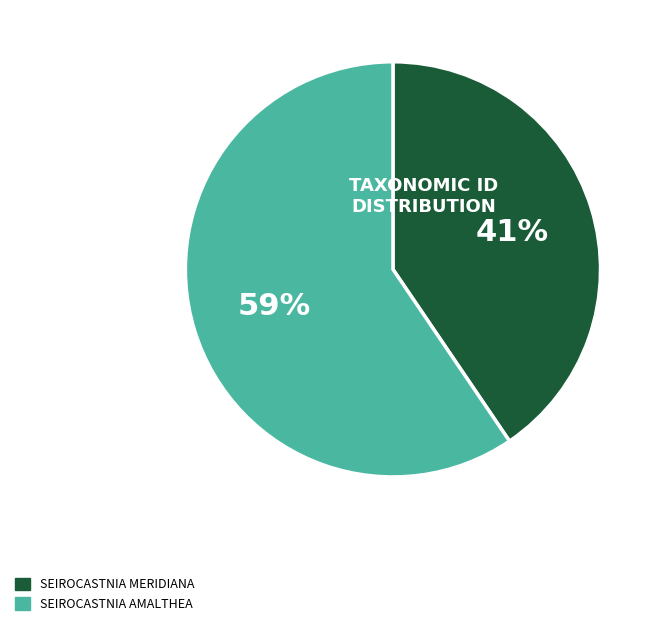

Does any single category account for the majority?

Yes